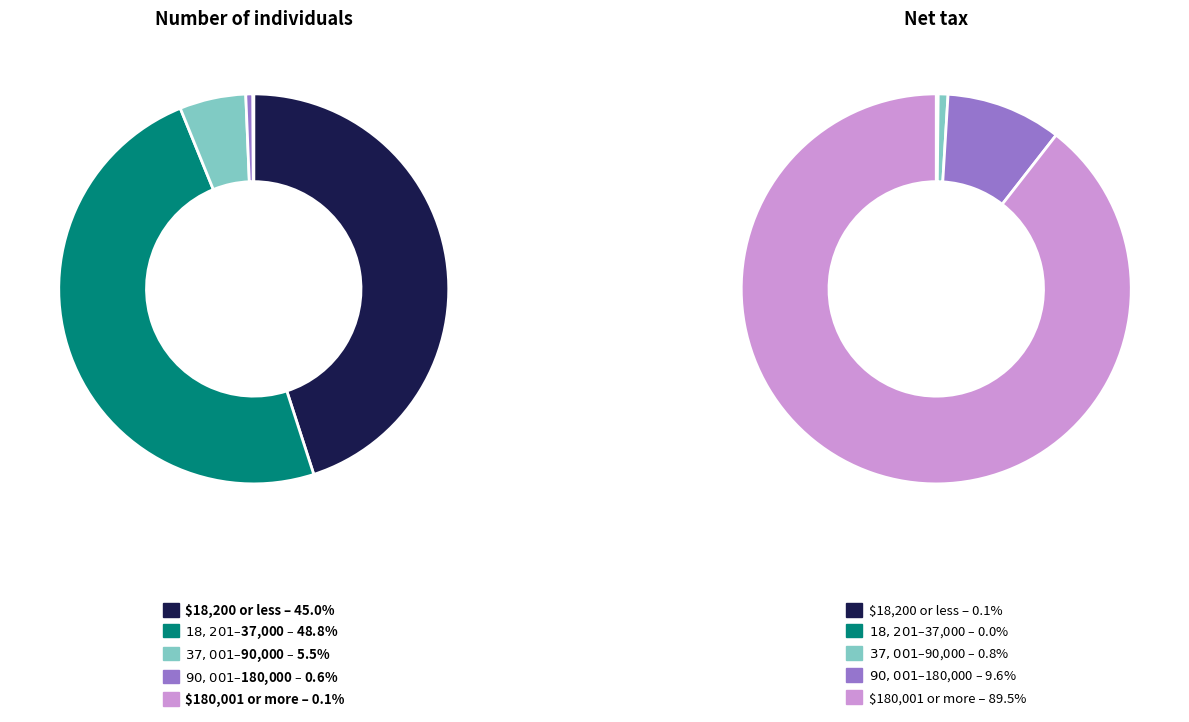

Is it true that 7 is 10% of the pie?

True